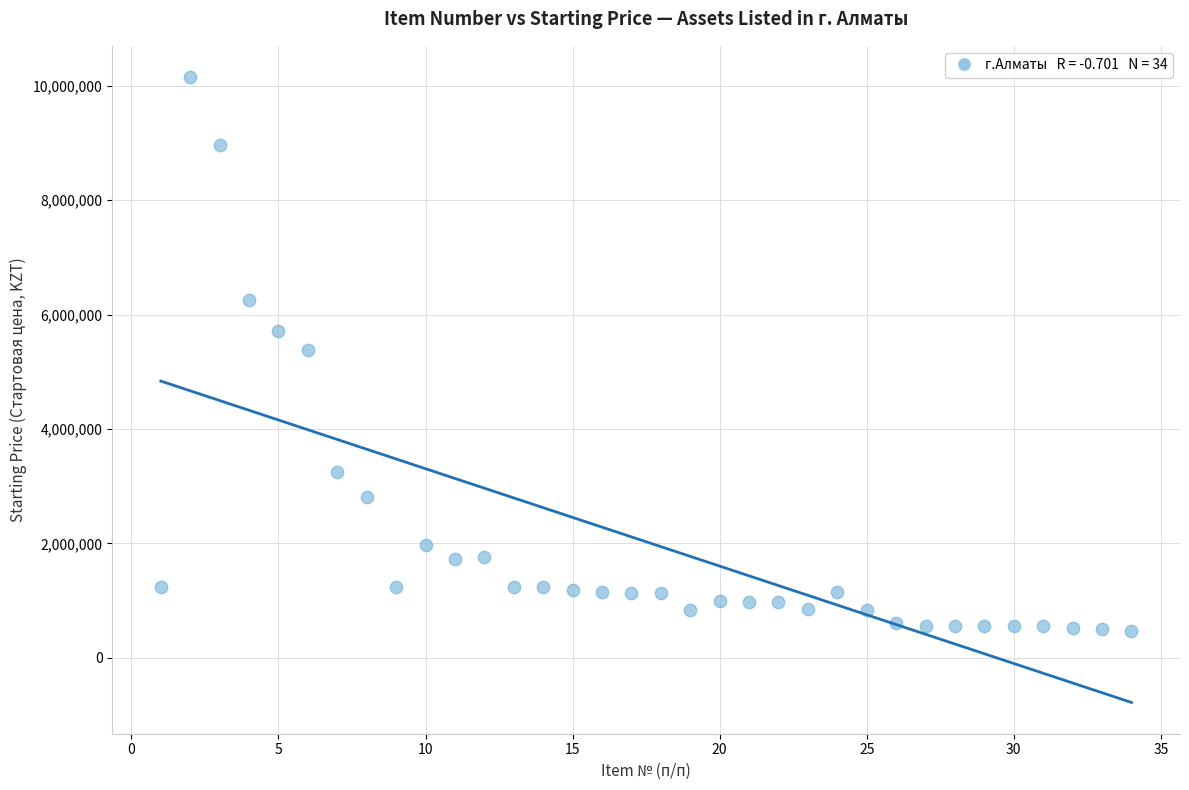

What is the range of X values (max minus min)?

33